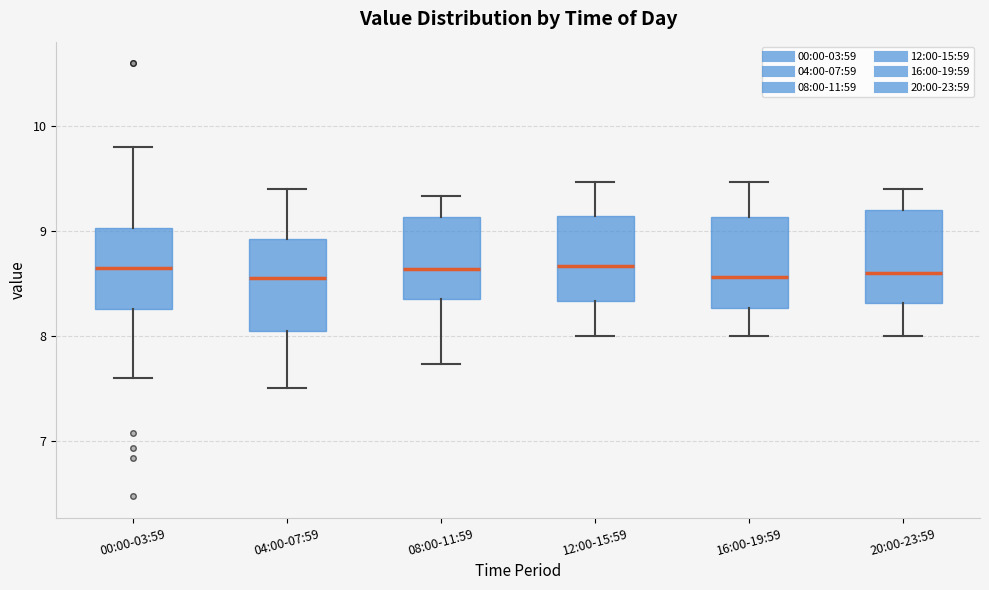

Where is the lower edge of the box for 12:00-15:59 on the y-axis? The values are not printed on the chart, so give them approximately, as read against the axis.

8.3